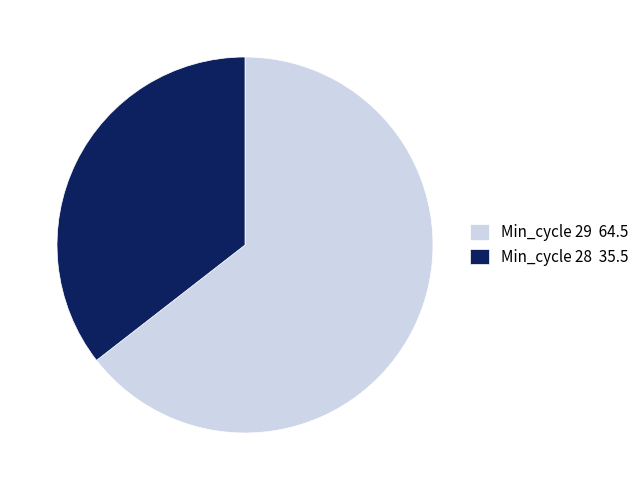

What is the ratio of the value at Min_cycle 29 64.5 to the value at Min_cycle 28 35.5?

1.8